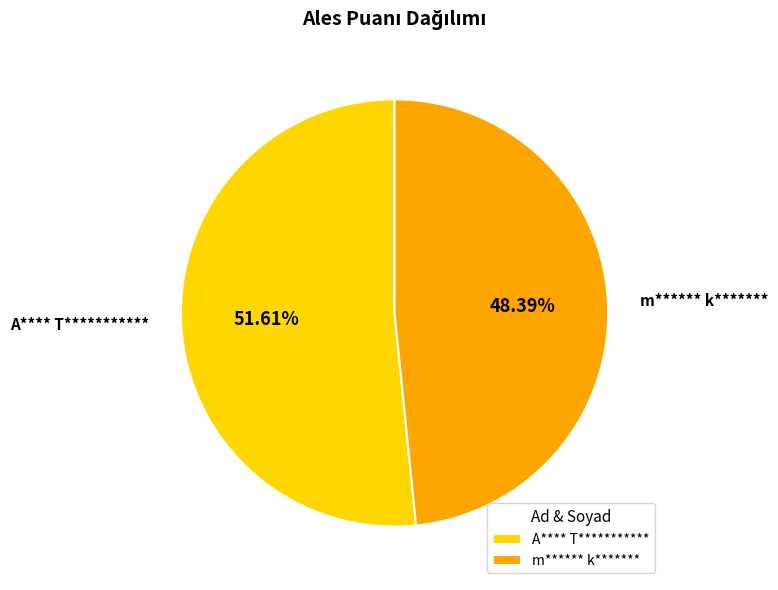

True or false: A**** T*********** accounts for 52% of the total.

True